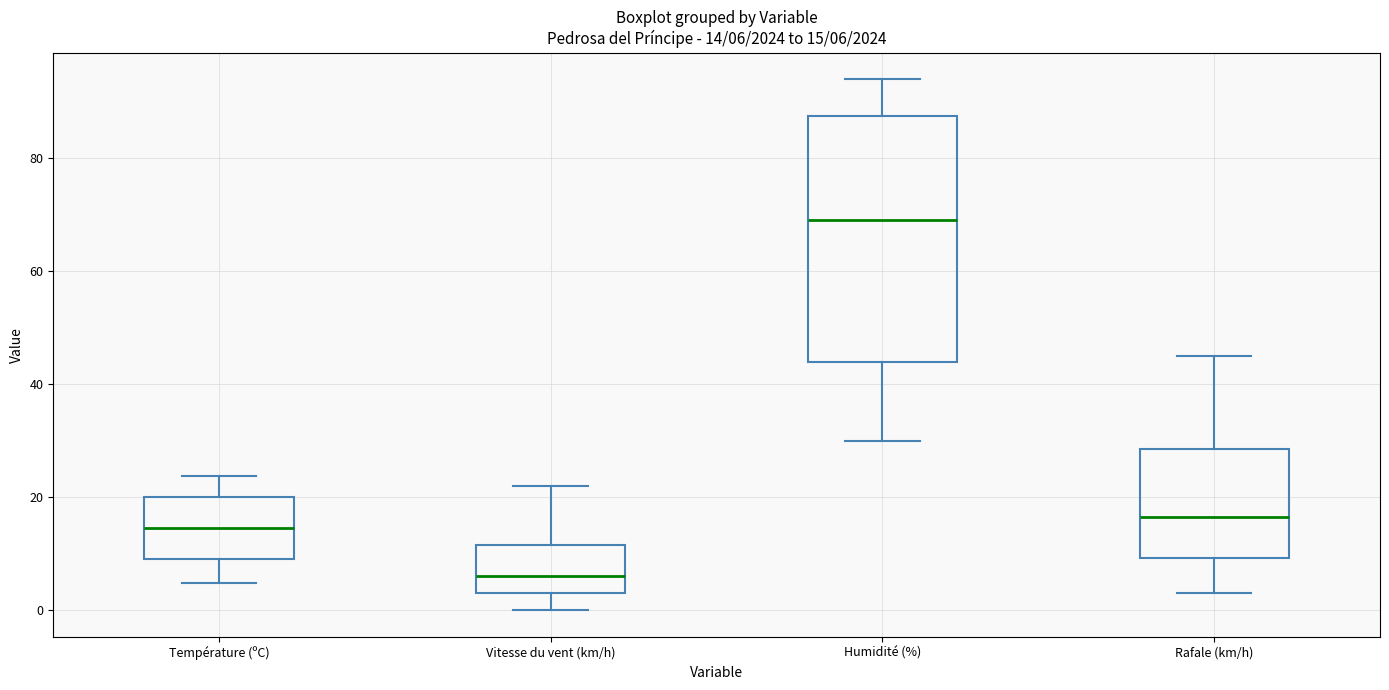

Which box is the tallest, from its lower edge to its upper edge?

Humidité (%)